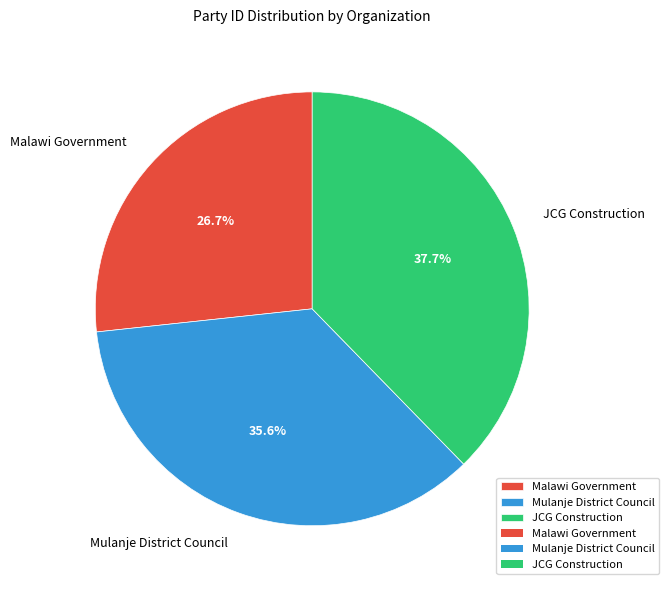

Is there a majority slice in this chart?

No